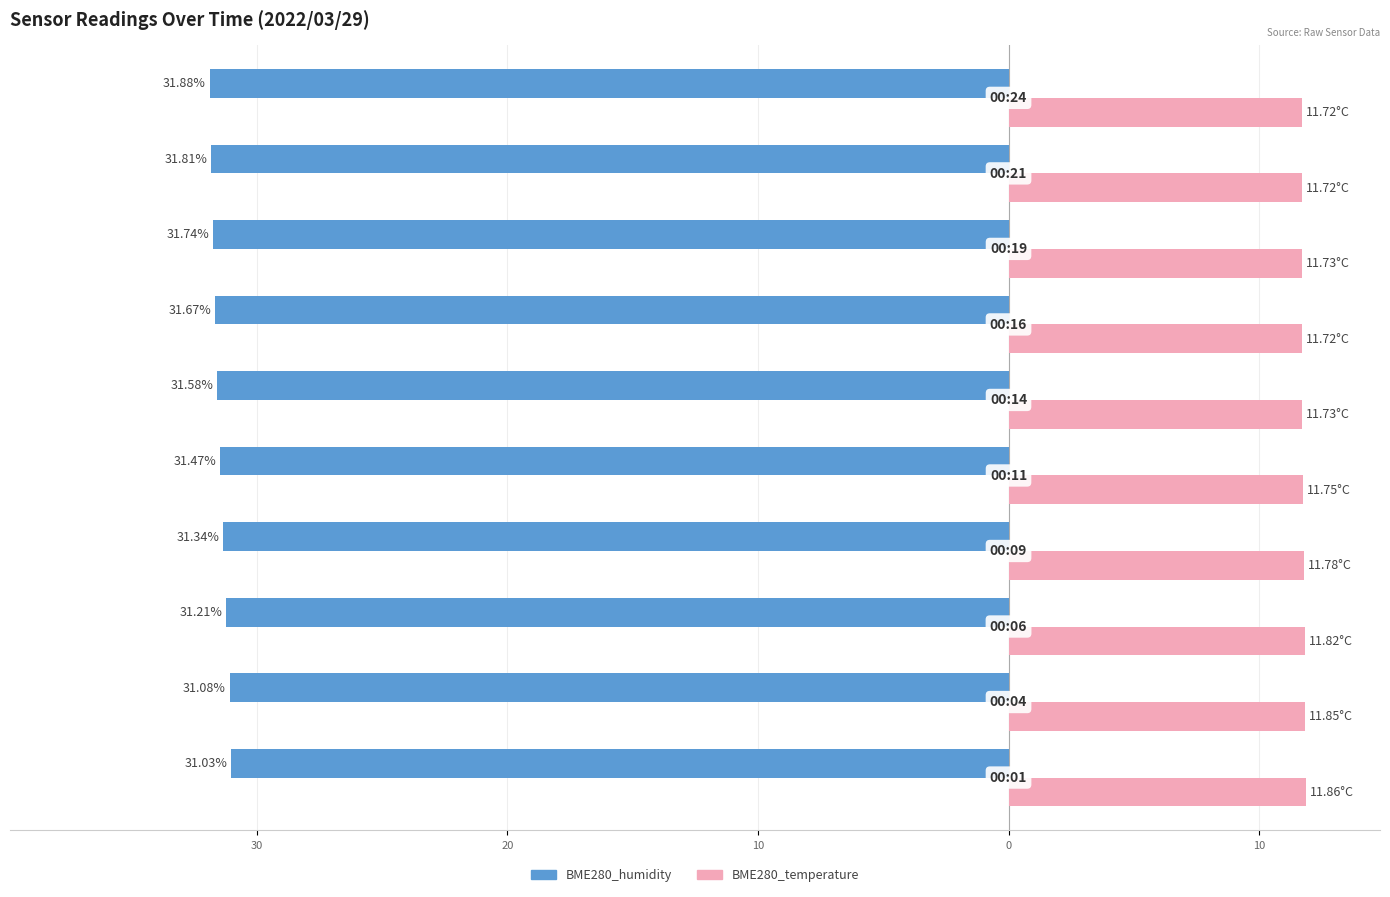

What are all the series names shown in the legend?

BME280_humidity, BME280_temperature